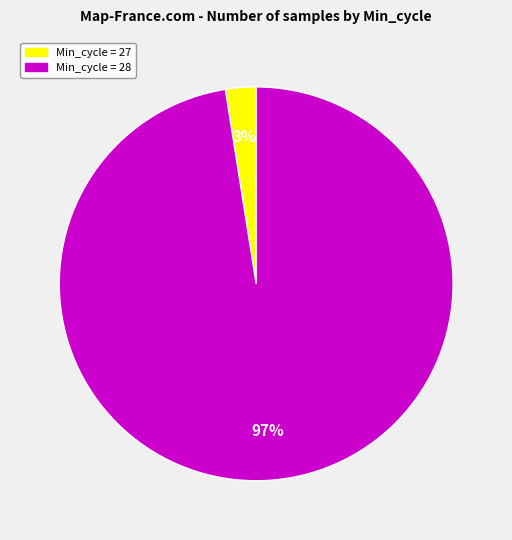

To the nearest percent, what is the average slice percentage?

50%